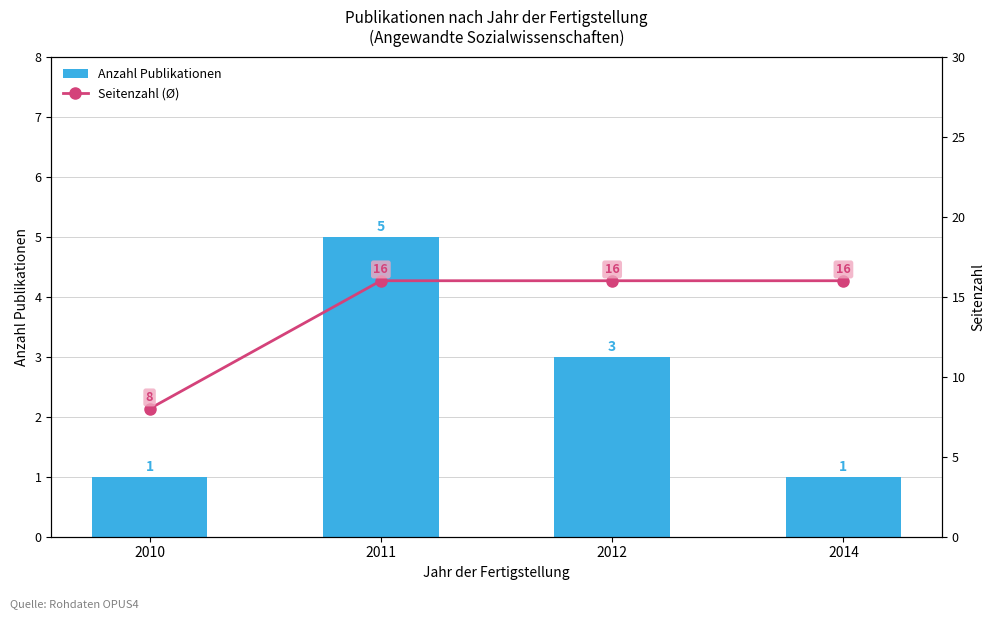

Which category has the lowest value in the Anzahl Publikationen series?

2010